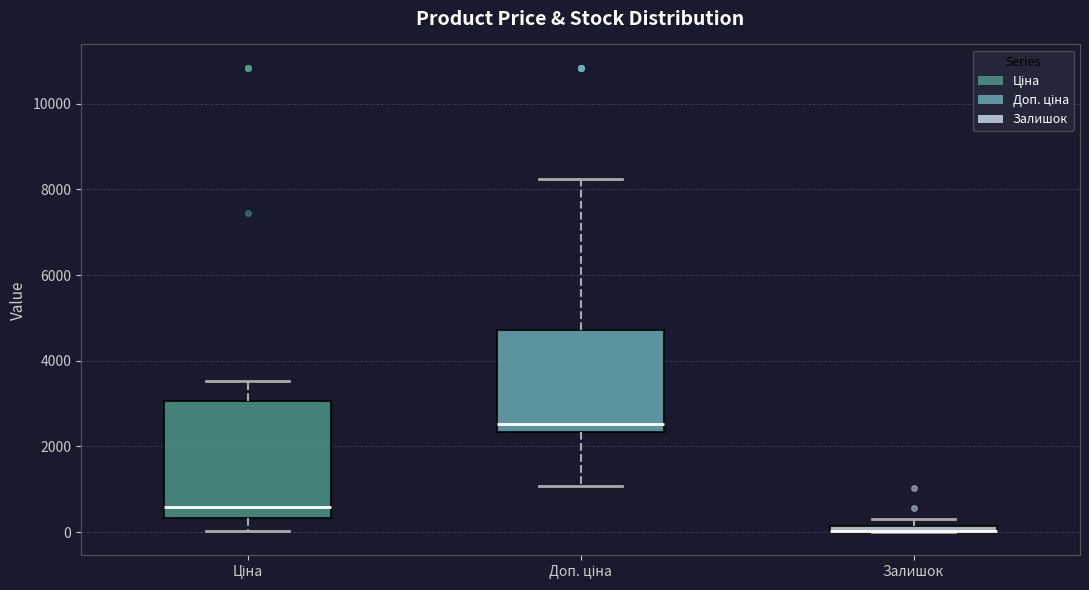

Where does the median line of the box for Доп. ціна sit on the y-axis? The values are not printed on the chart, so give them approximately, as read against the axis.

2600